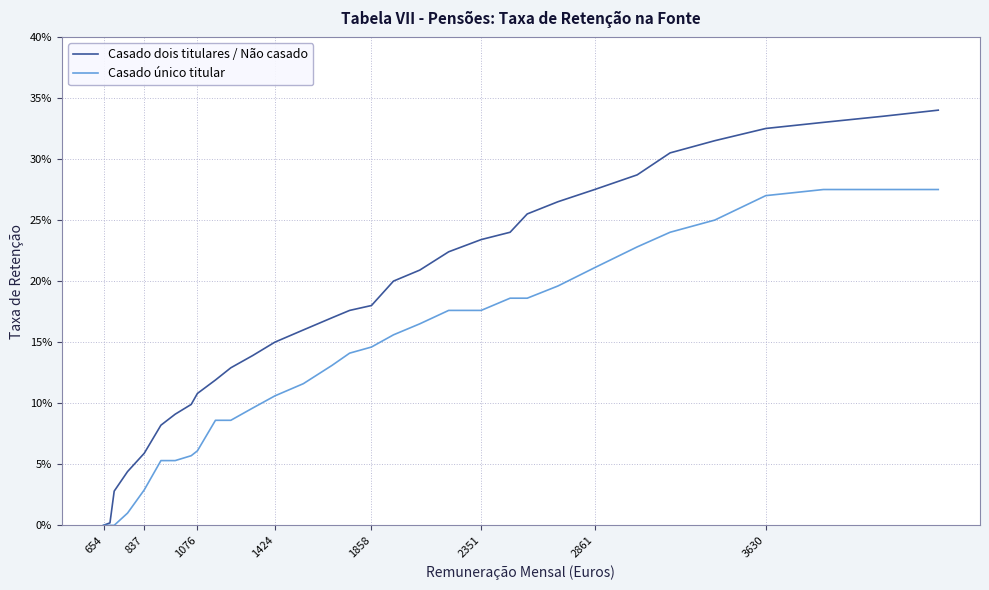

True or false: Casado único titular and Casado dois titulares / Não casado intersect in this chart.

False